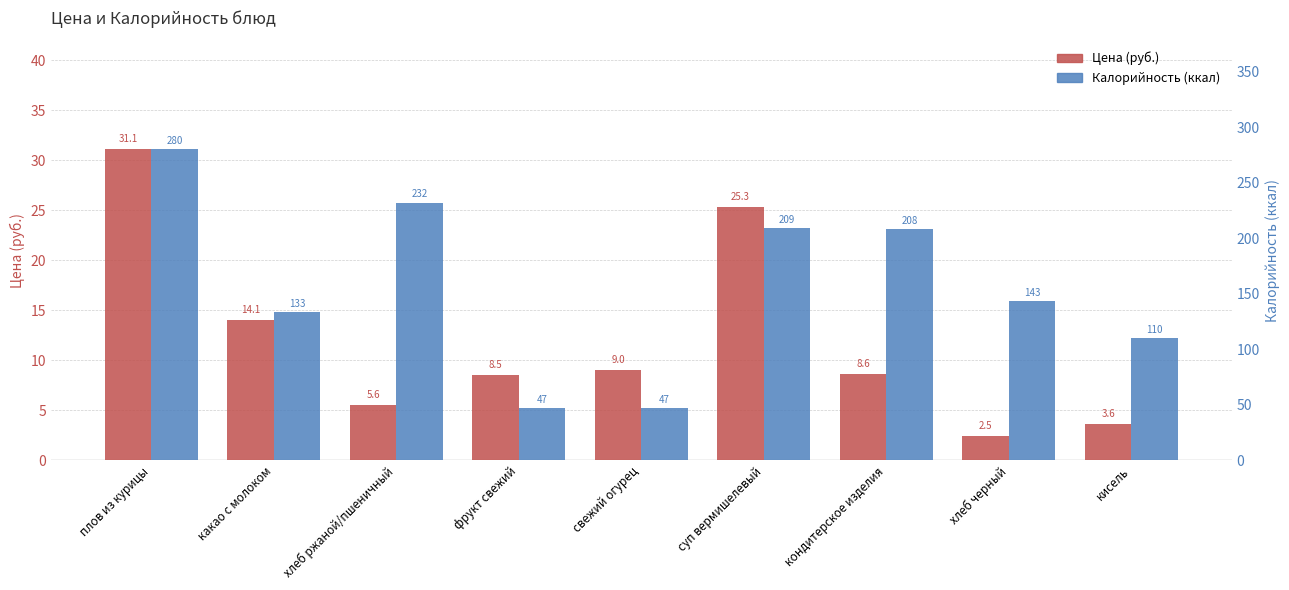

Which series has the largest range (max minus min)?

Калорийность